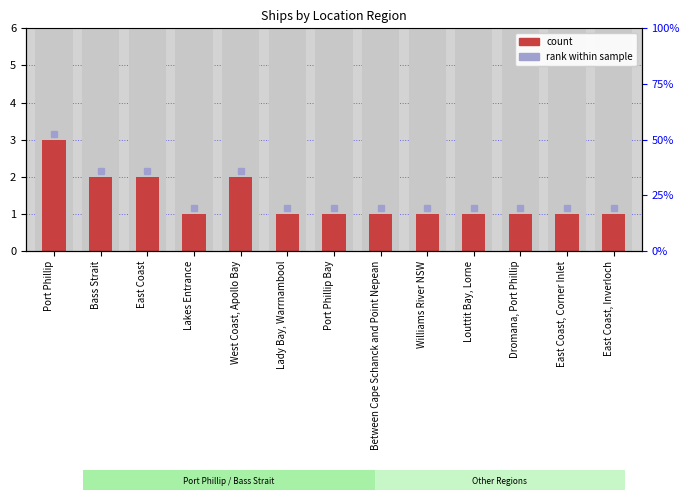

What is the sum of the values at Louttit Bay, Lorne and Lady Bay, Warrnambool?

2